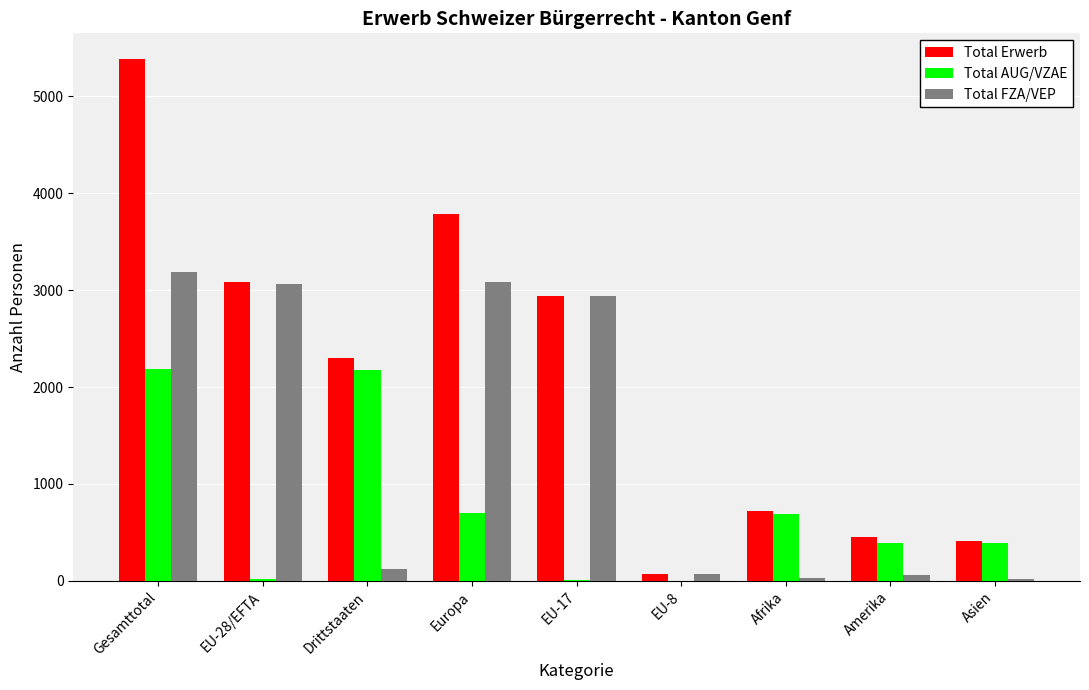

Count the number of data series in this chart.

3